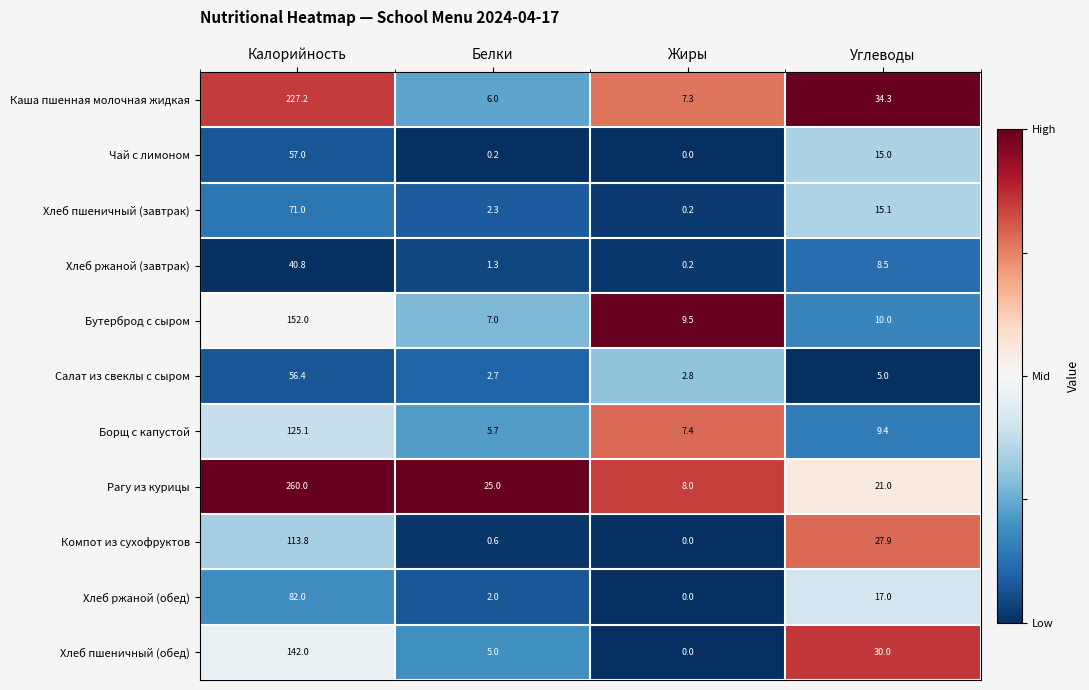

At how many categories does at least one series exceed 0?

4